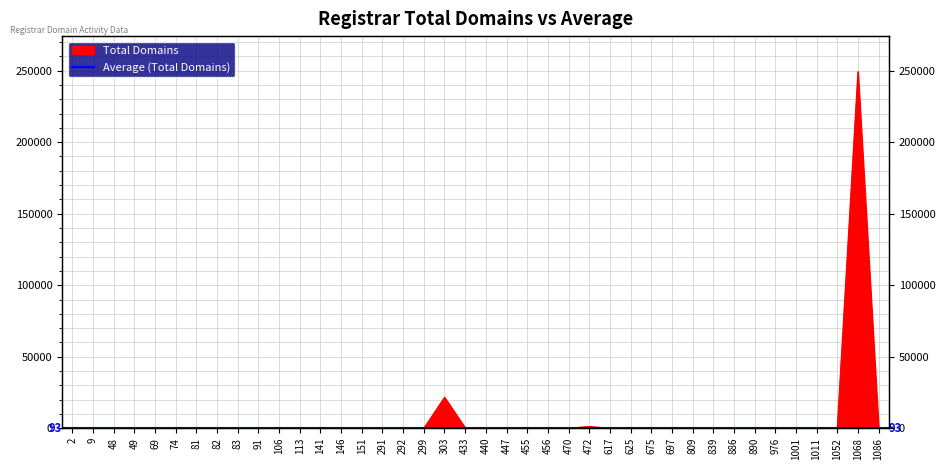

True or false: the data shows 2 at 74.

False